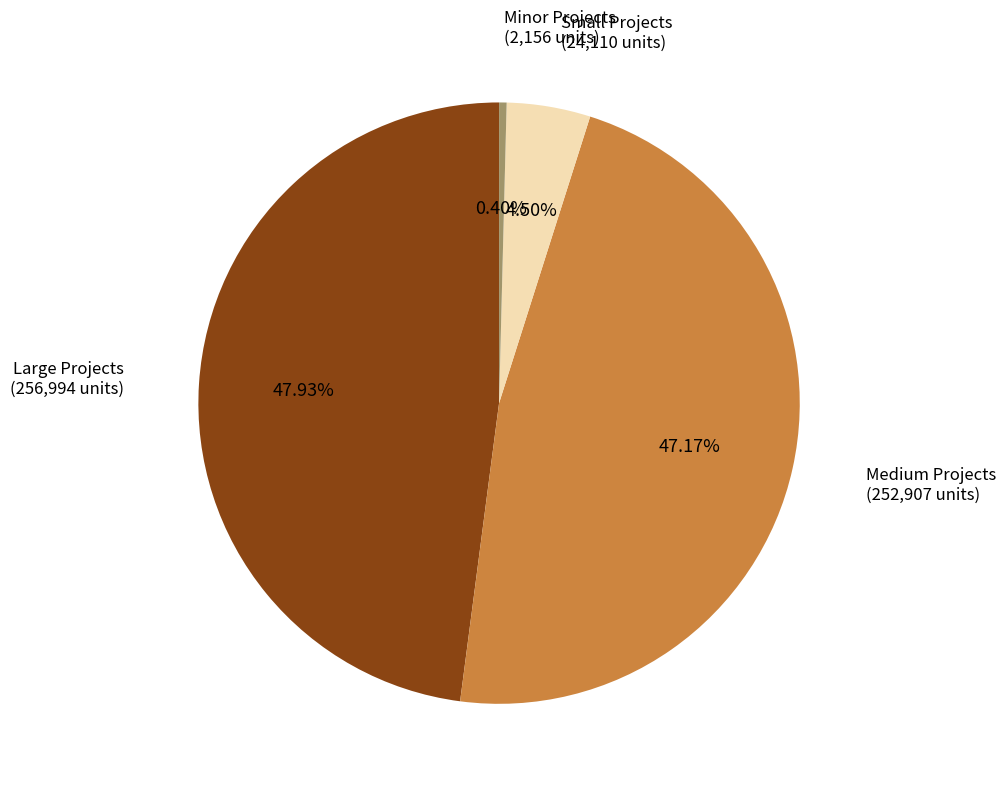

How many slices are in this pie chart?

4